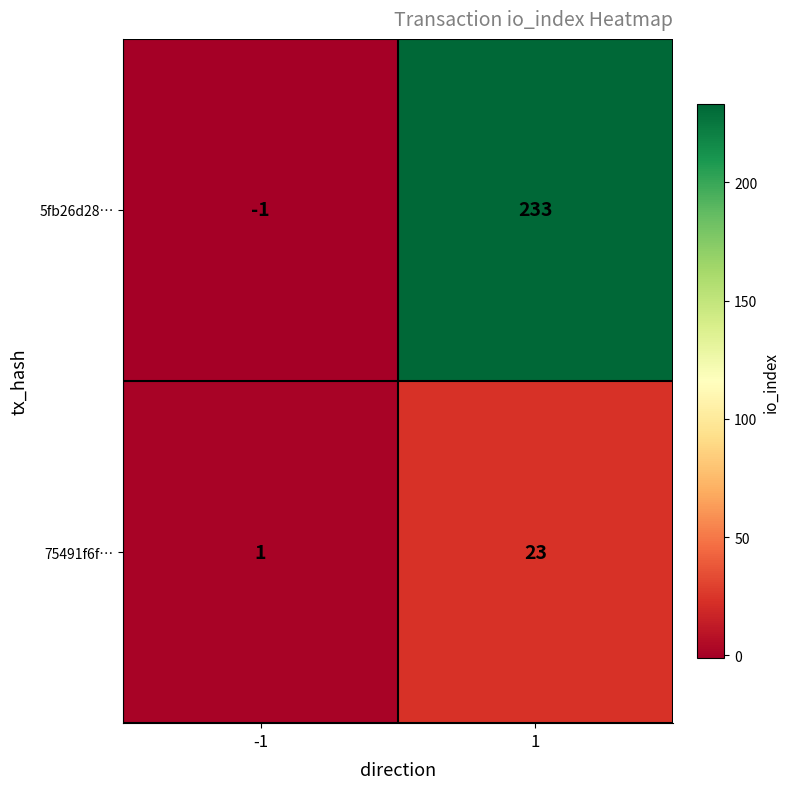

What is the spread (max minus min) of values at -1?

2